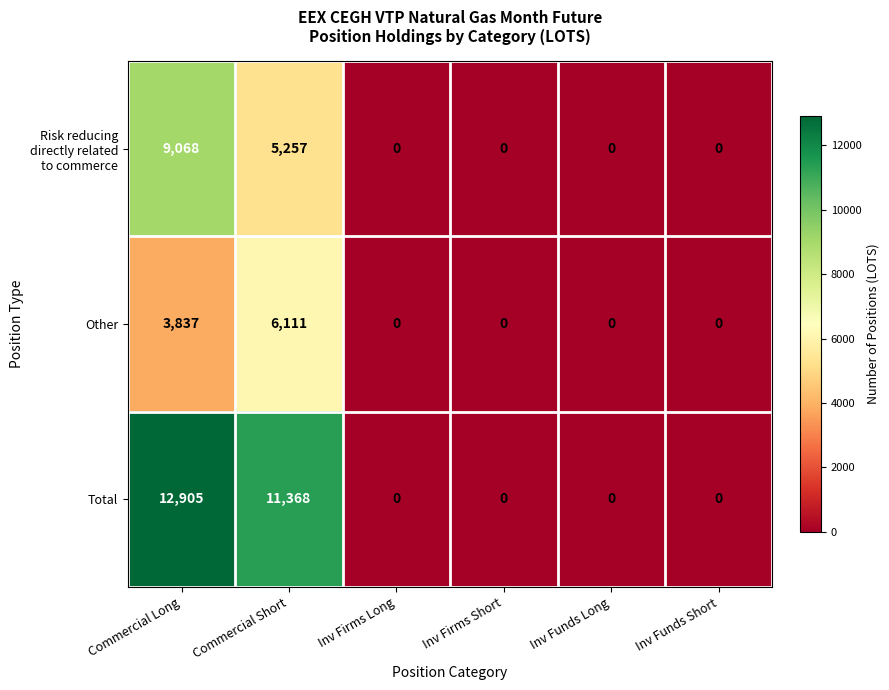

Which category has the highest value in the Other series?

Commercial Short